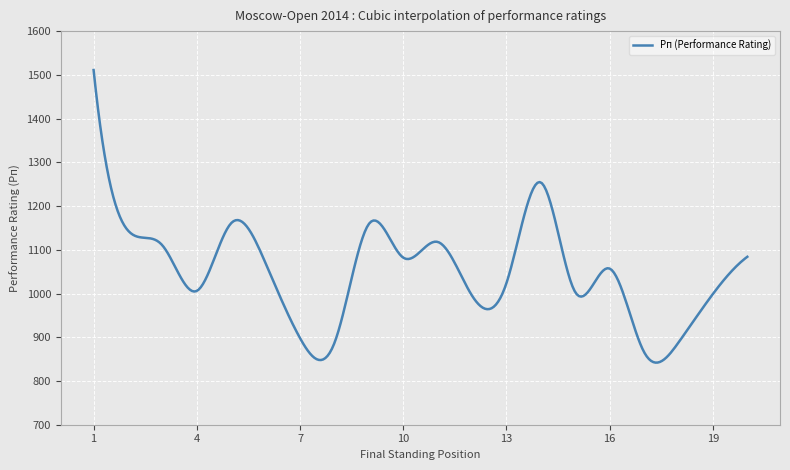

What is the smallest value displayed?

842.0